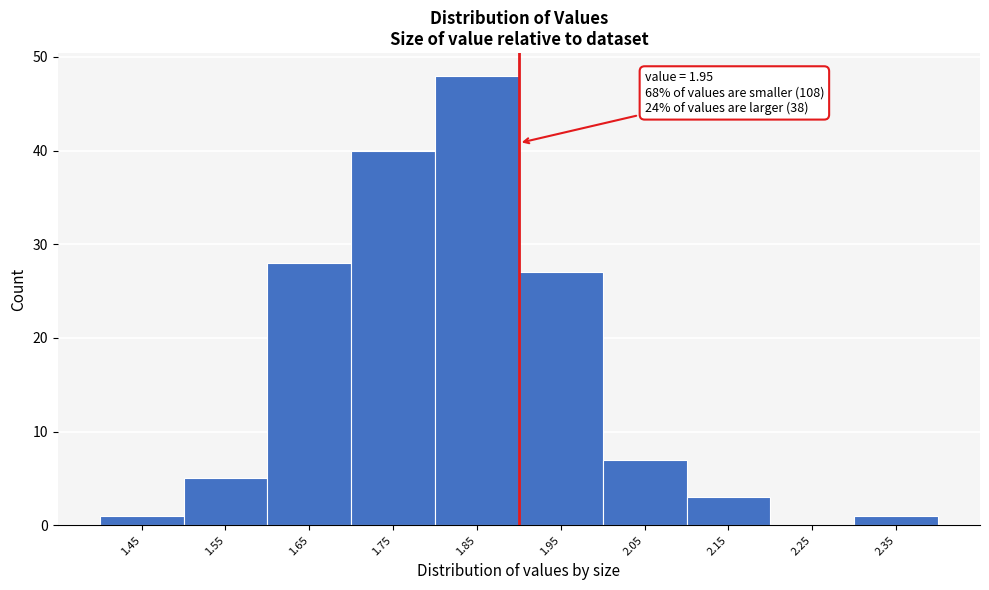

Reading left to right, transcribe all the data shown in this chart.

1.45=1	1.55=5	1.65=28	1.75=40	1.85=48	1.95=27	2.05=7	2.15=3	2.25=0	2.35=1